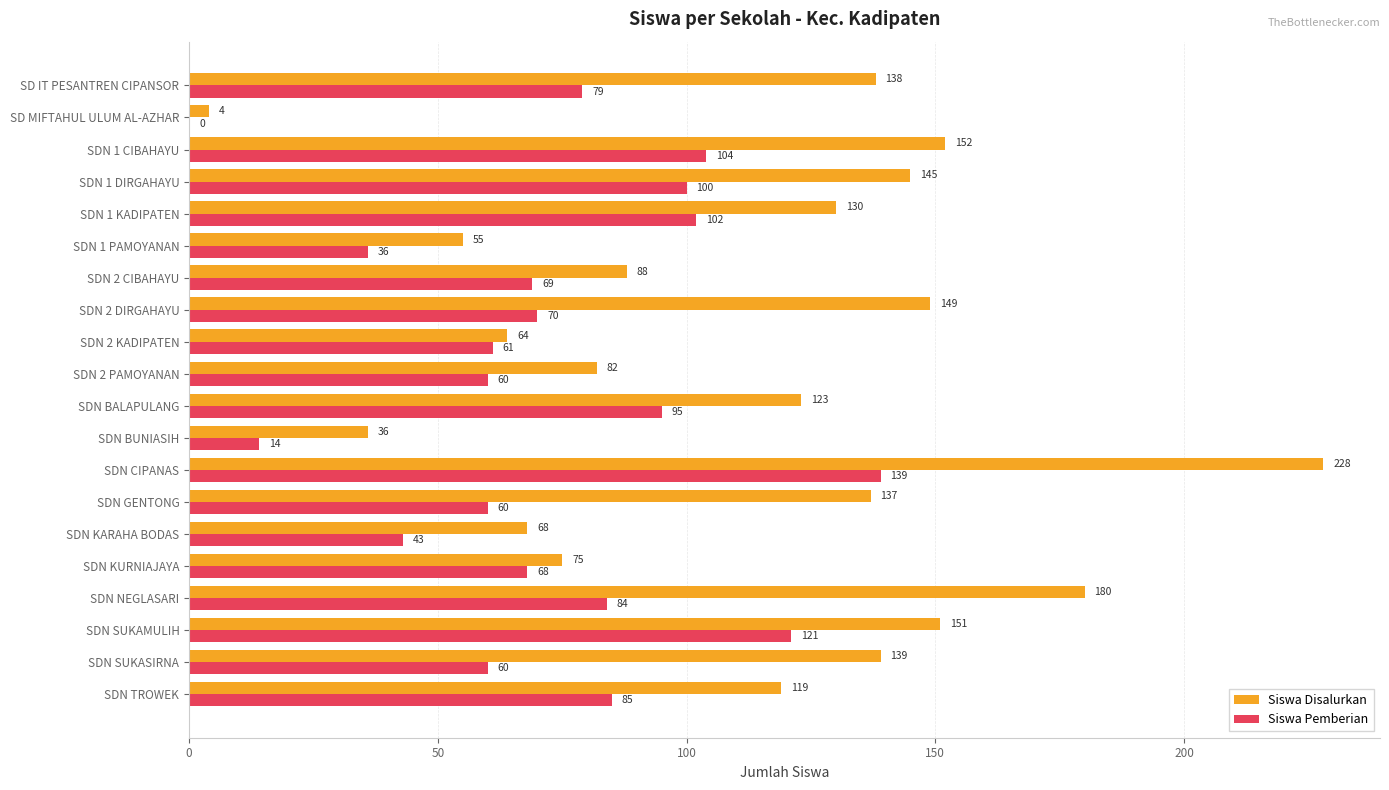

At which category is the sum across all series the highest?

SDN CIPANAS